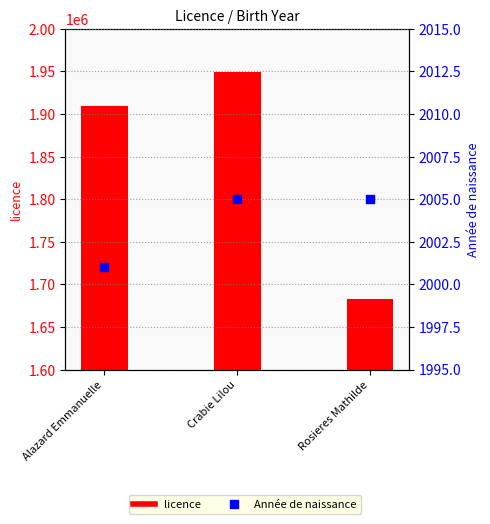

What are all the series names shown in the legend?

licence, Année de naissance